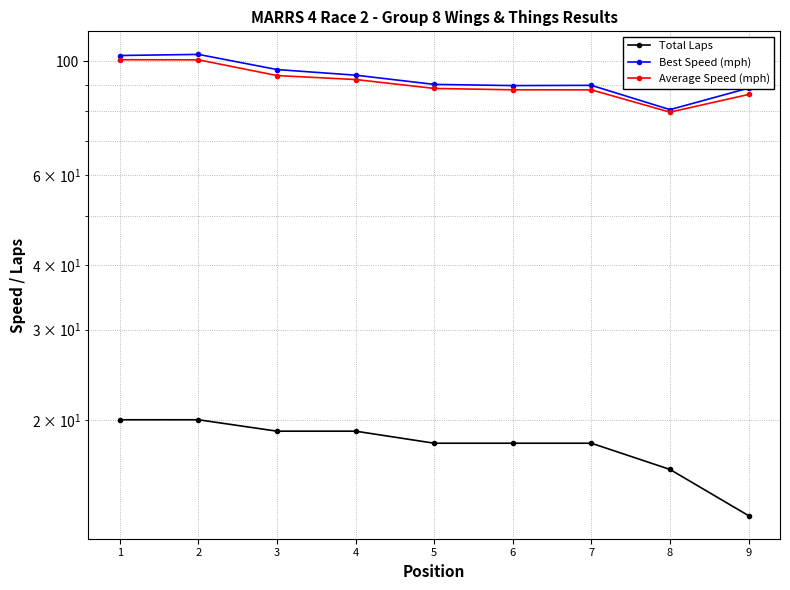

True or false: Average Speed (mph) has more than 0 points higher than both neighbors.

False